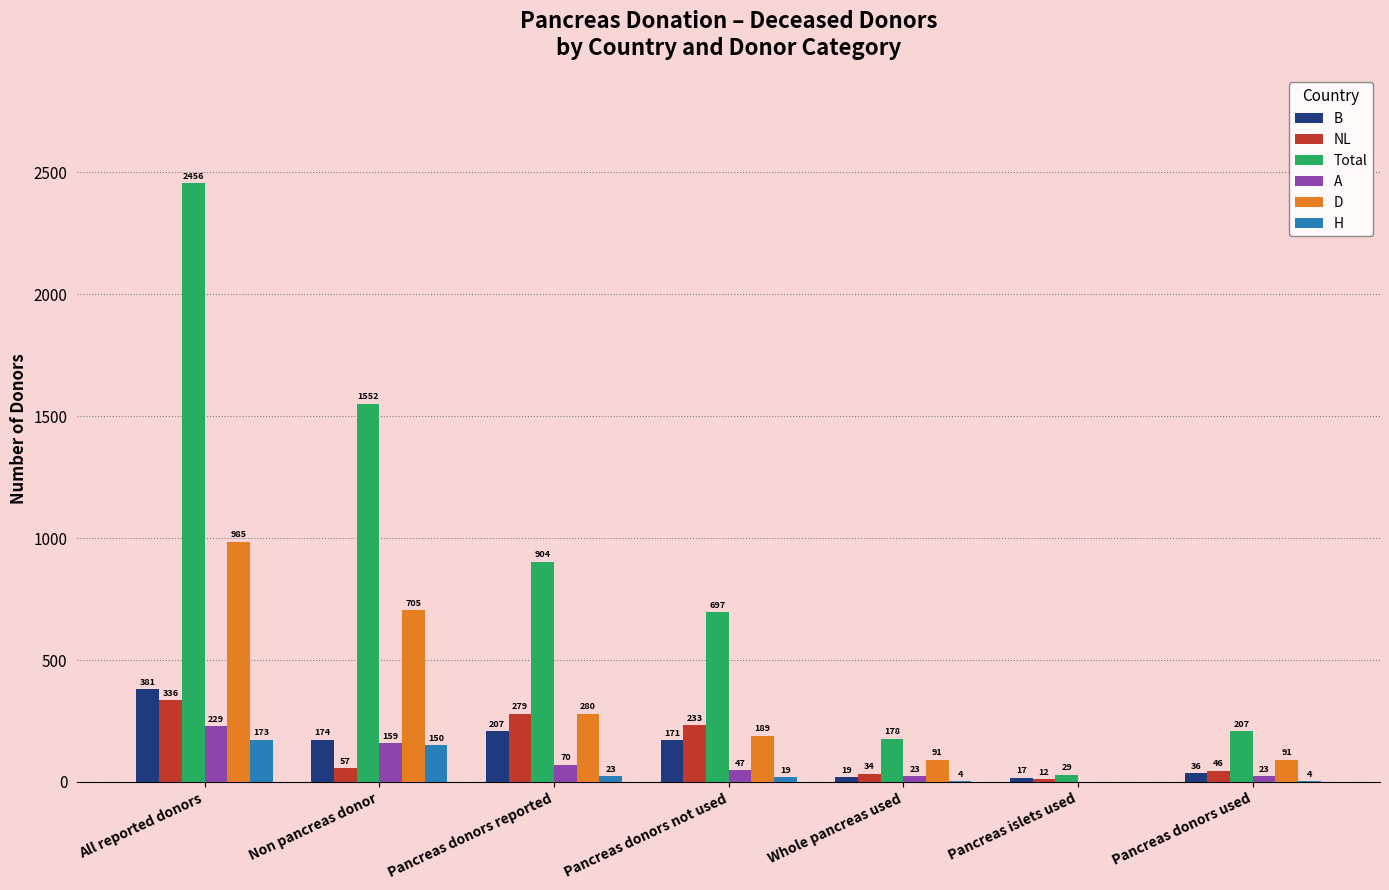

What value does the A series have at Non pancreas donor?

159